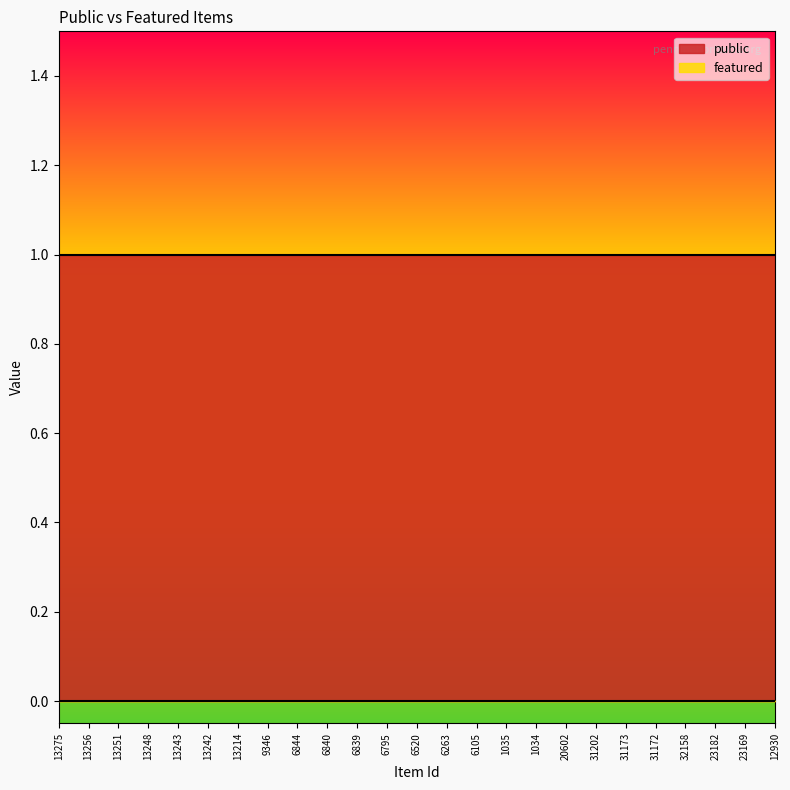

What are all the series names shown in the legend?

public, featured